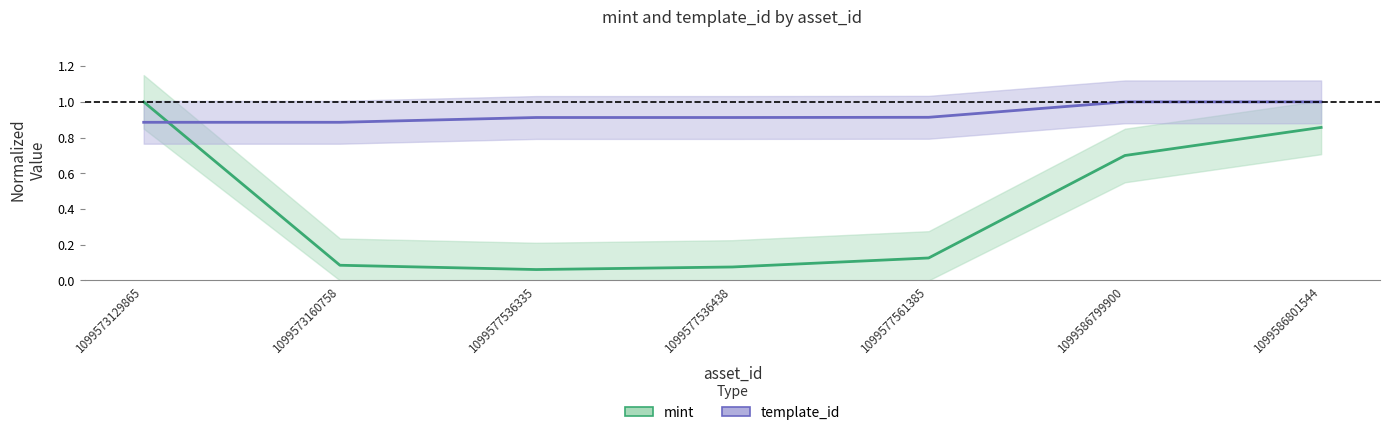

Between 1099573129865 and 1099577536438, which series saw the biggest shift?

mint